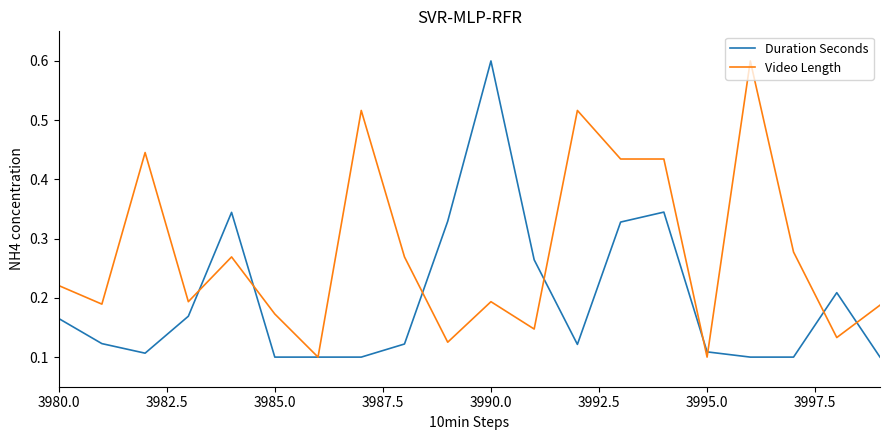

Rank the series by their average value, from highest to lowest.

Video Length, Duration Seconds